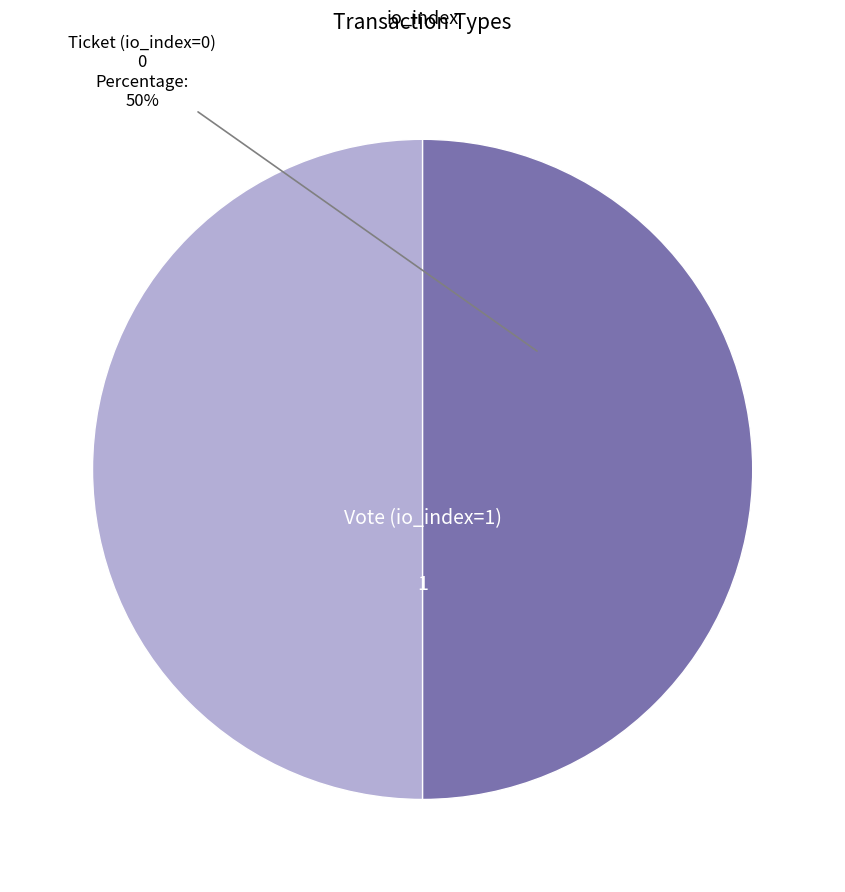

To the nearest percent, what is the average slice percentage?

50%